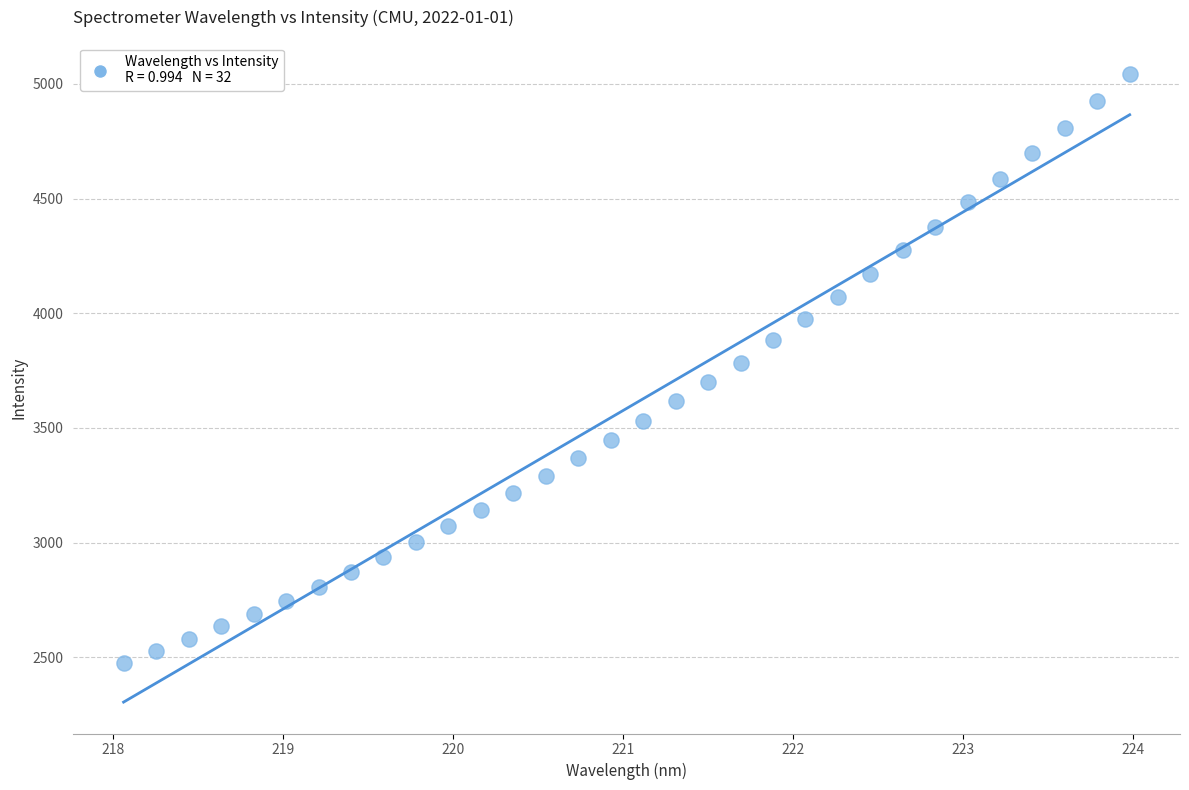

What is the range of X values (max minus min)?

5.9